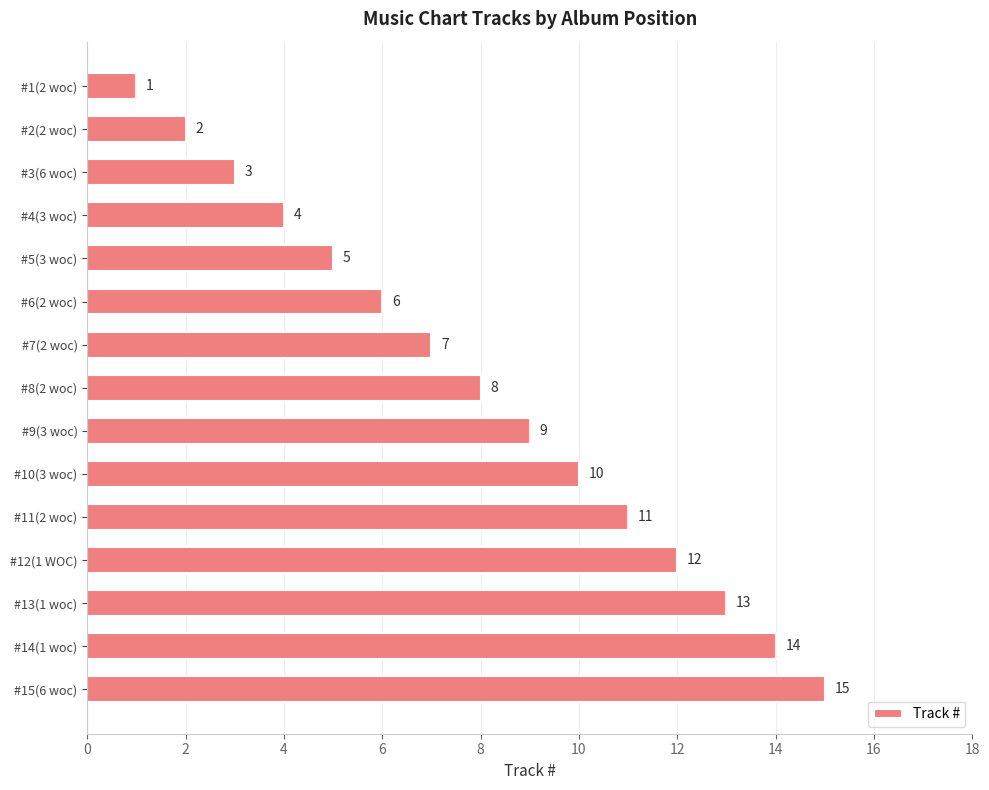

What is the change in value from #15(6 woc) to #8(2 woc)?

-7